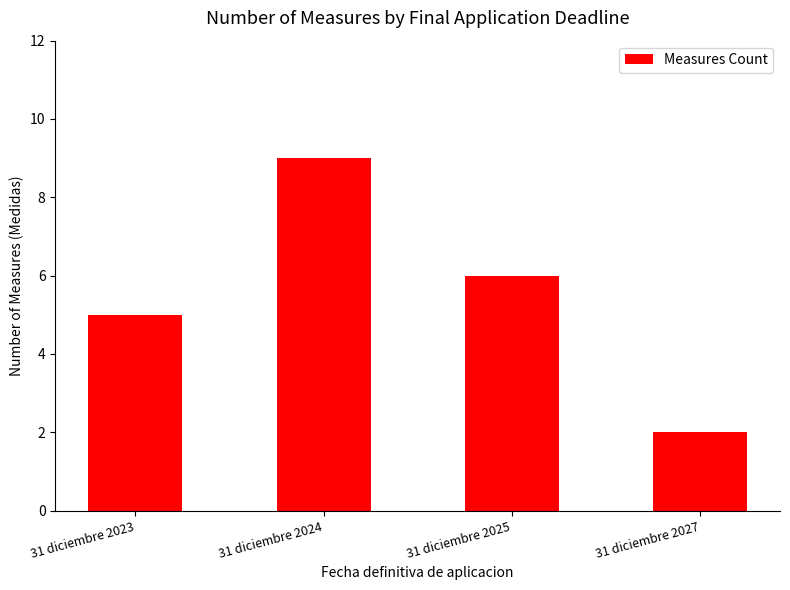

What is the value of the 2nd bar from the left?

9